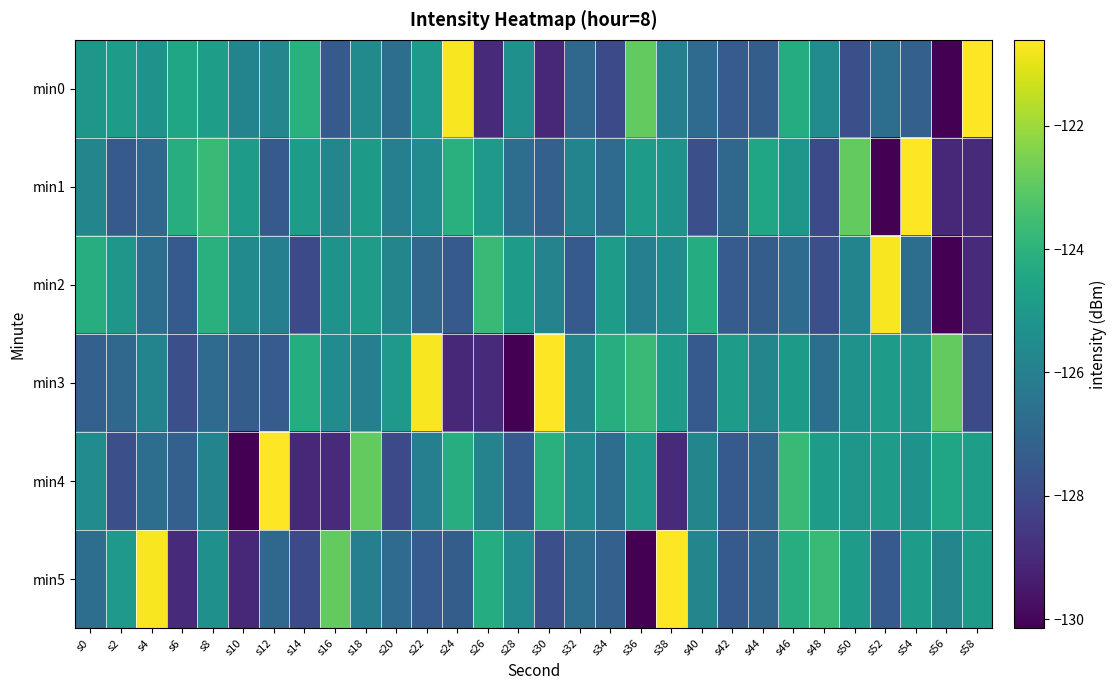

Which series changed the most between s22 and s42?

min3